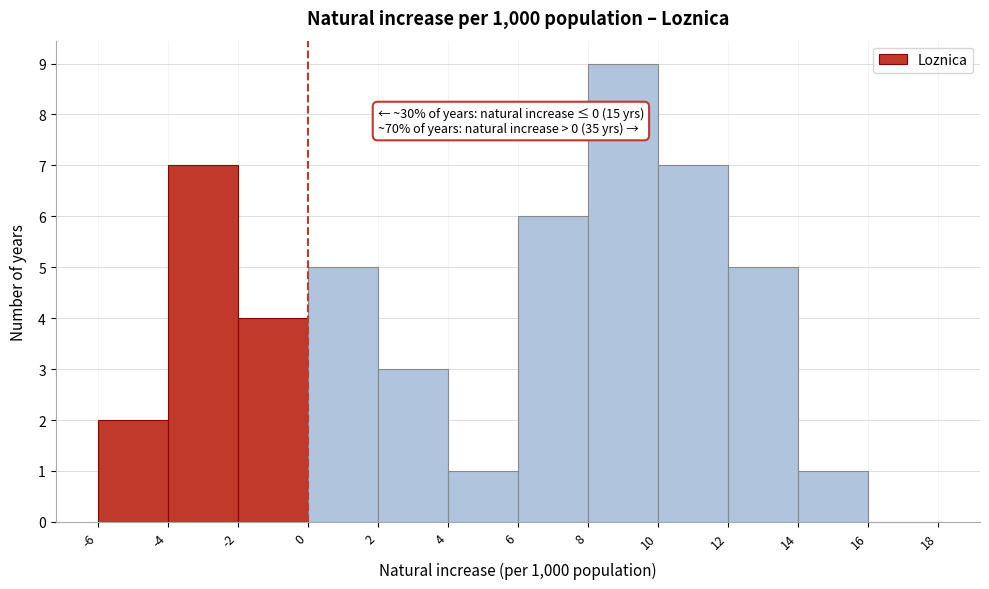

Which range on the x-axis has the tallest bar?

8 to 10